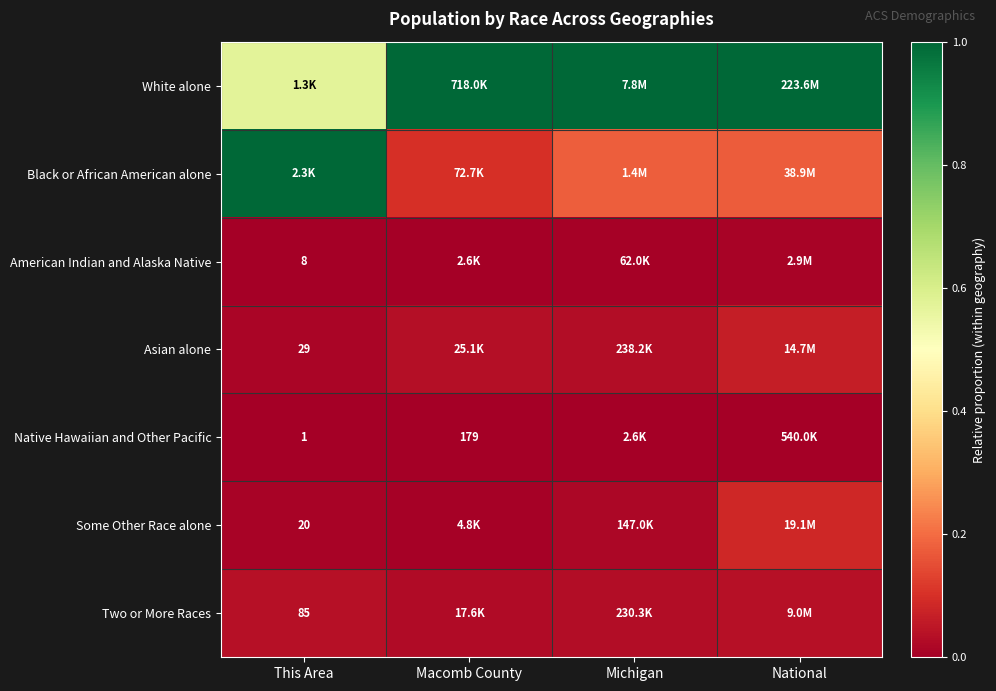

Count the number of categories in the chart.

4